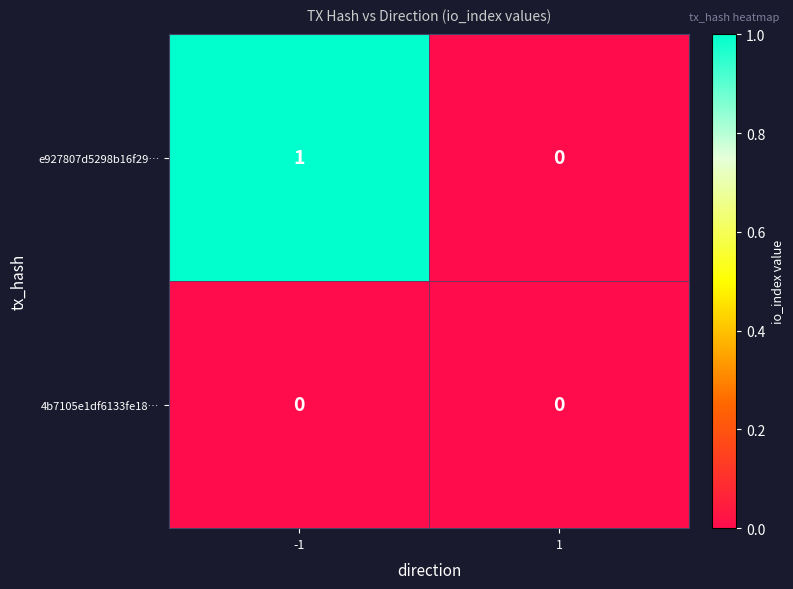

Reading left to right, what are all the values shown in this chart?

e927807d5298b16f29…: 1	0
4b7105e1df6133fe18…: 0	0